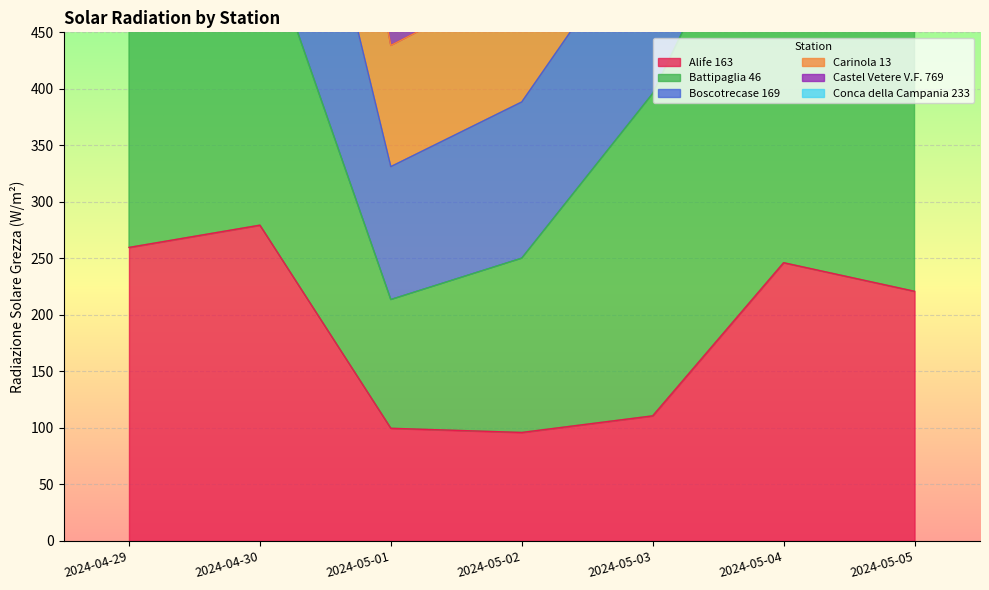

Is it true that Alife 163 equals 152.2 at 2024-05-02?

False